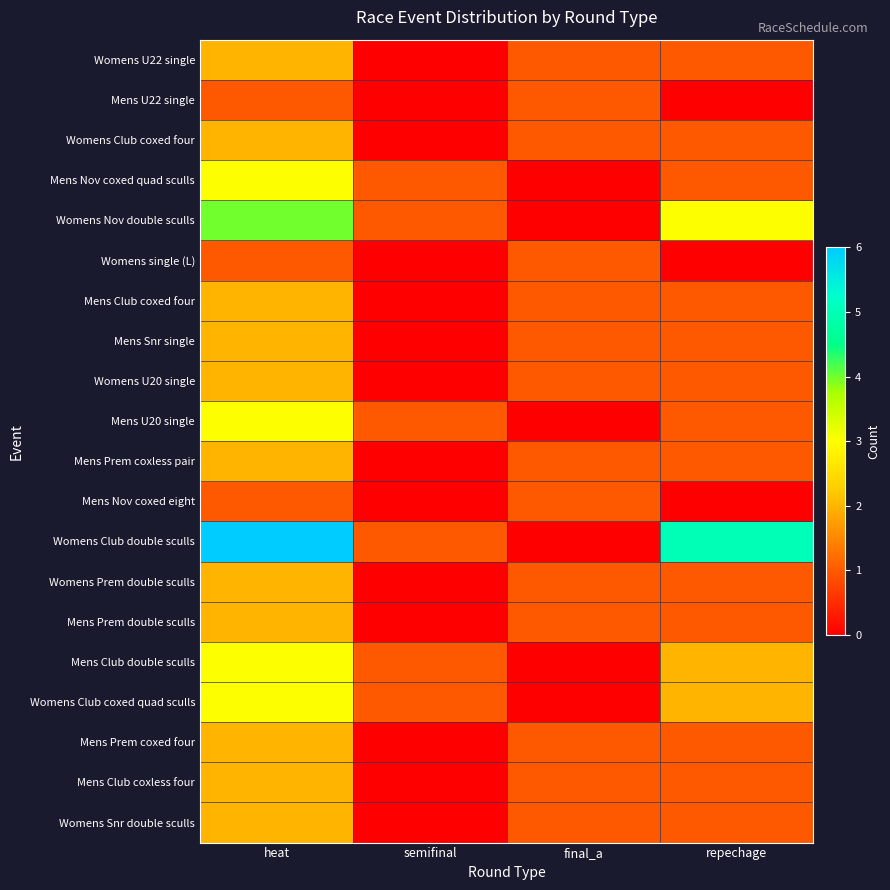

What is the total value across all series at heat?

47